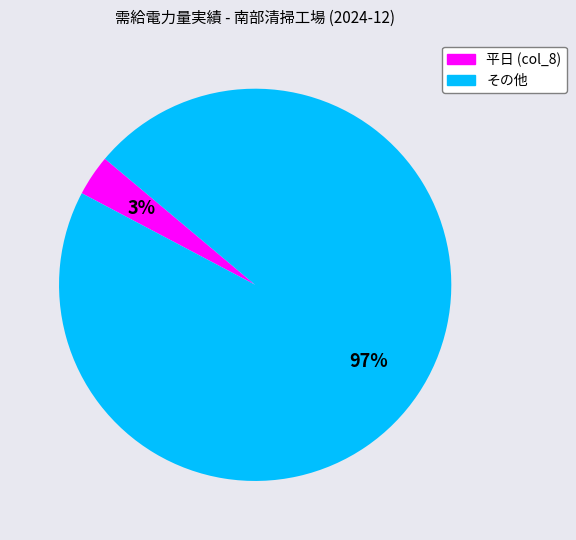

To the nearest percent, what is the average slice percentage?

50%